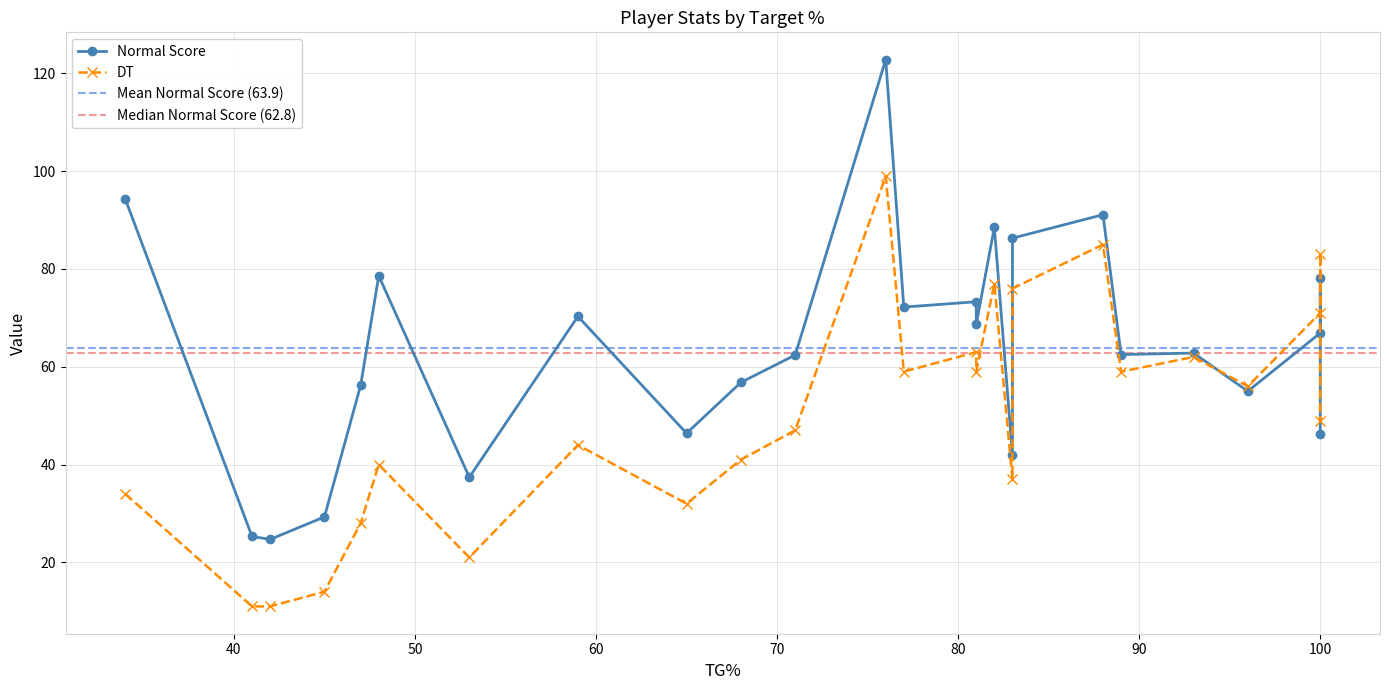

The DT series shows 48.0 at Jeremy Howe. True or false?

False